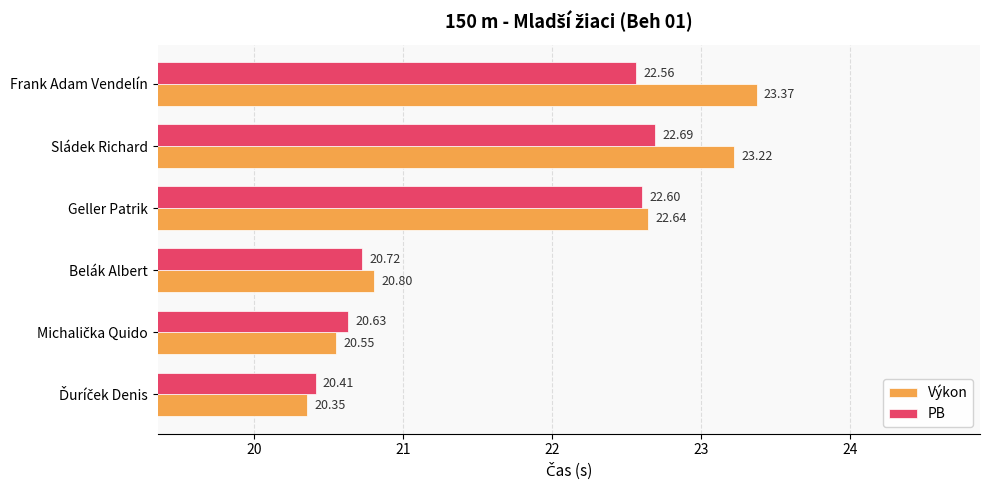

What is the difference between the second highest and second lowest values in the Výkon series?

2.7